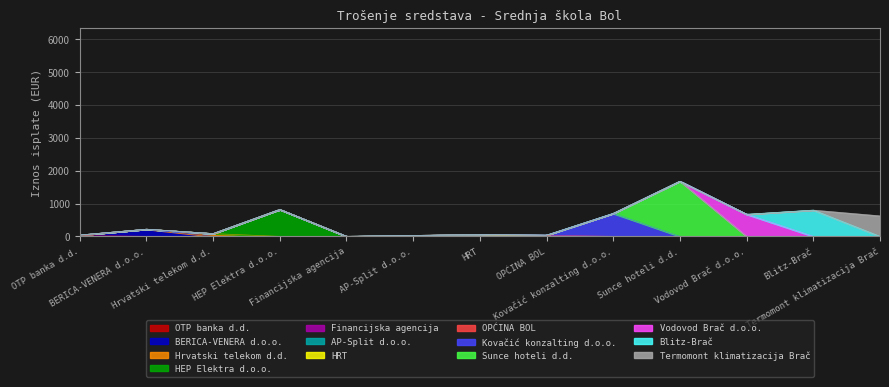

What is the label of the 6th point from the right?

OPĆINA BOL